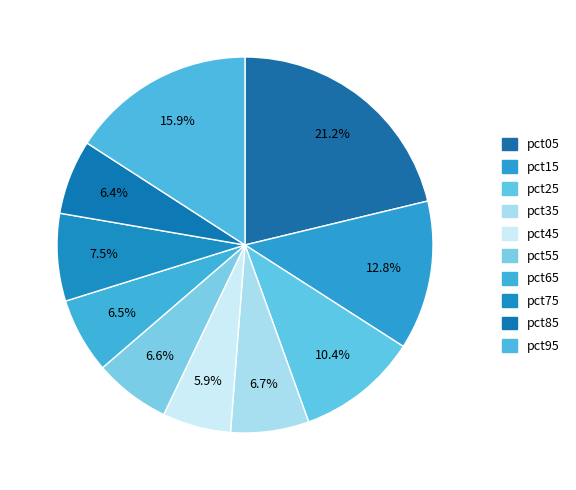

Count the number of slices in the pie.

10